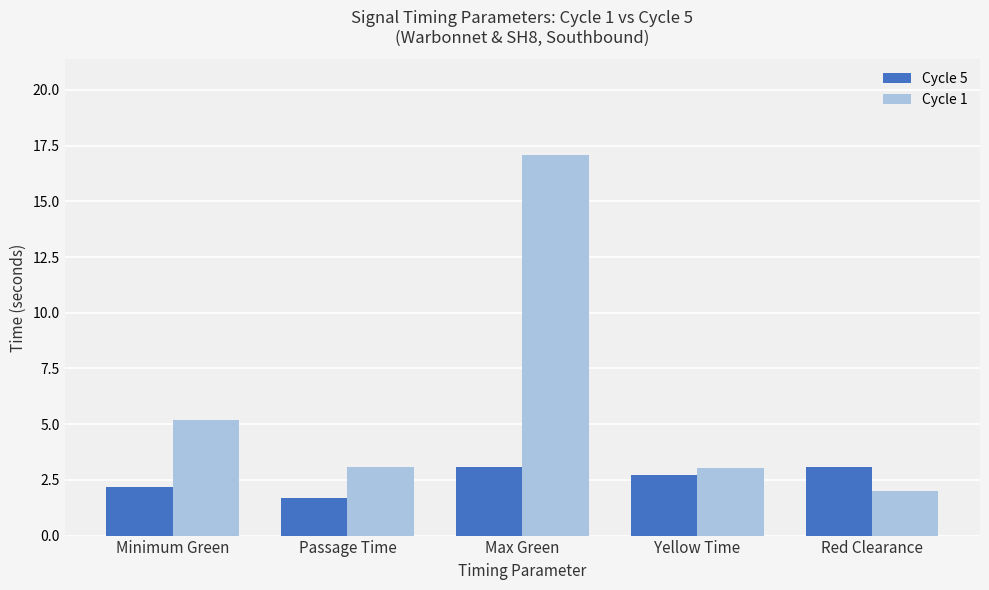

How many bars are there in total?

10